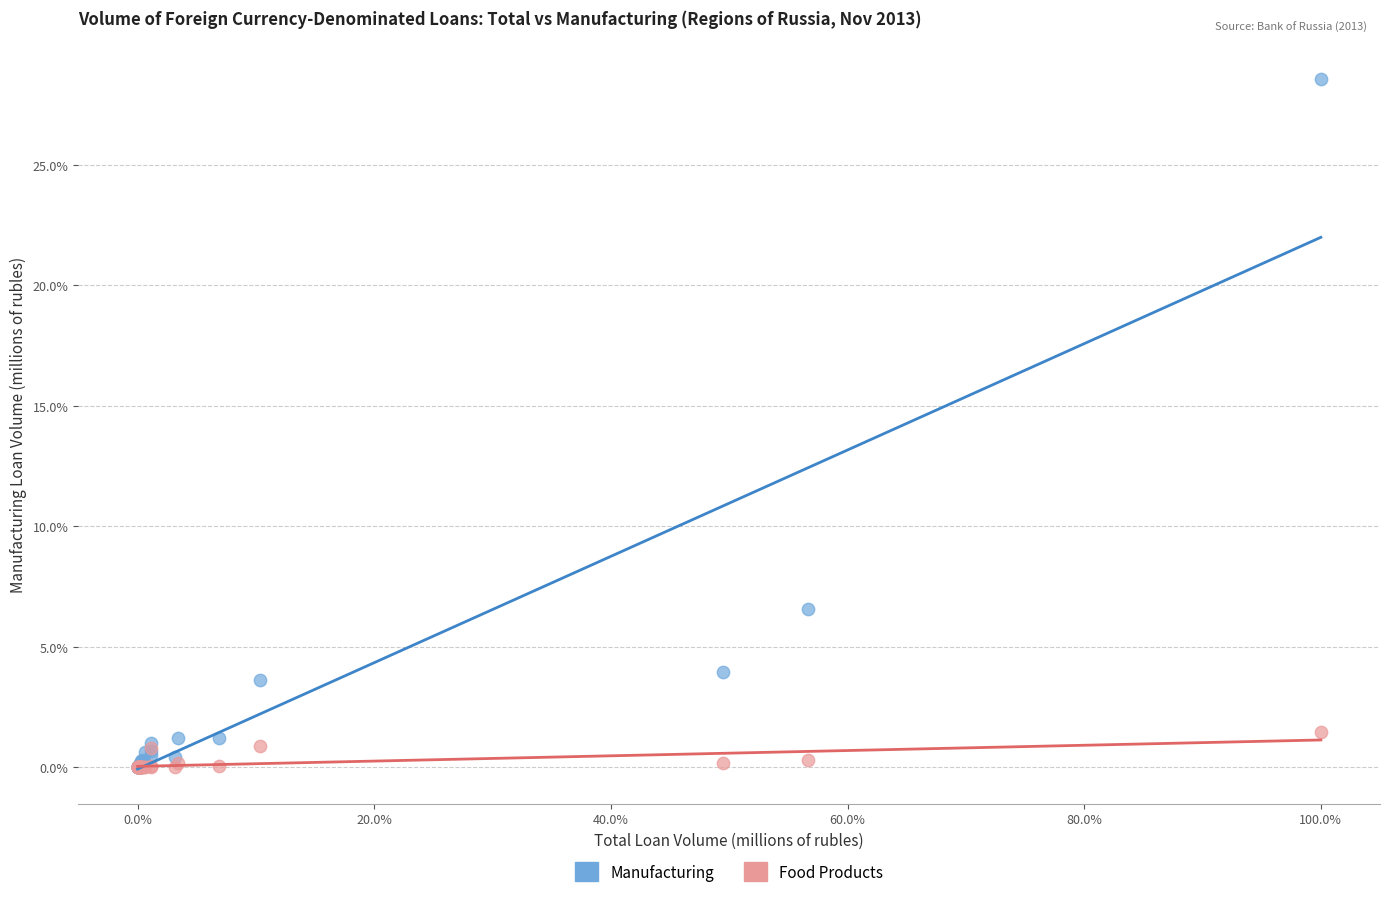

In the Manufacturing series, what Y value is closest to 14?

6.6